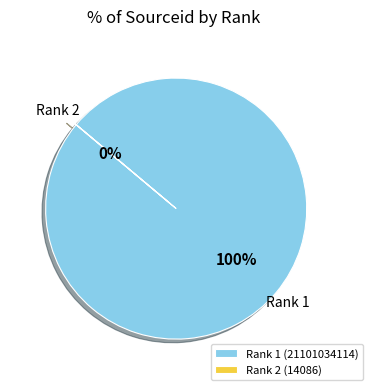

How many slices are in this pie chart?

2